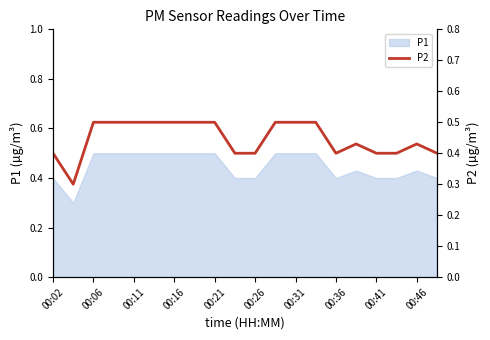

True or false: the data has more than 0 interior local peaks.

True